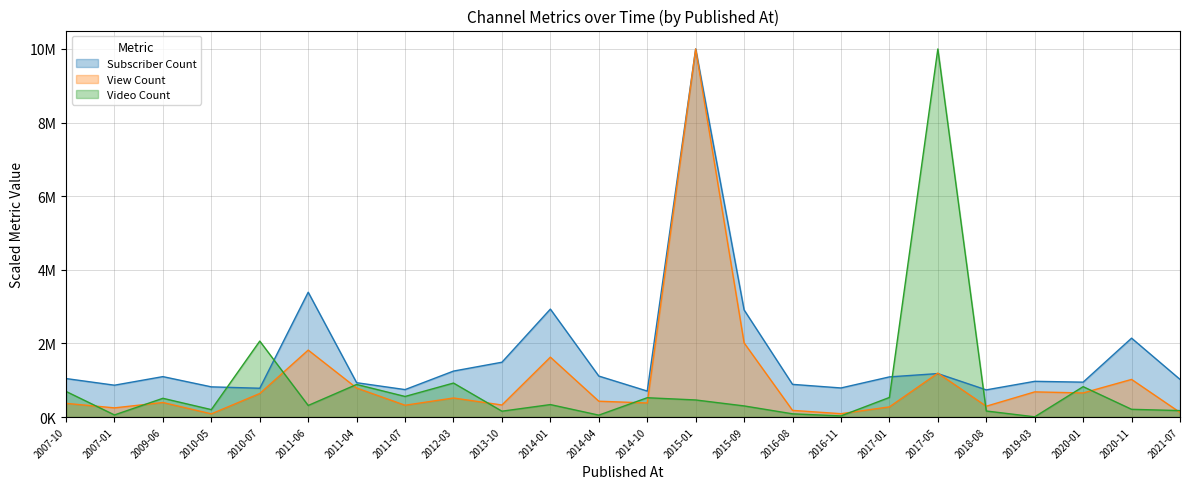

Reading left to right, what are all the values shown in this chart?

Subscriber Count: 1045112.8	864661.7	1097744.4	819548.9	781954.9	3390977.4	932330.8	745112.8	1248120.3	1488721.8	2932330.8	1112782.0	705263.2	10000000.0	2909774.4	887218.0	789473.7	1090225.6	1180451.1	737594.0	969924.8	947368.4	2142857.1	1022556.4
View Count: 371324.0	248821.7	394392.3	86418.2	639419.1	1818350.7	787940.1	320100.2	517032.3	326429.6	1626786.8	429633.4	381346.2	10000000.0	2014158.3	180266.2	90634.5	275557.5	1192171.8	293601.3	683138.7	653872.1	1021776.6	124846.1
Video Count: 695296.5	56402.1	508608.7	201200.6	2063130.8	314004.9	884623.0	558414.1	922884.1	158321.8	338083.0	51124.7	524111.1	463421.1	301471.1	86747.1	30345.0	531697.3	10000000.0	163599.2	5277.4	824922.5	209446.5	174483.8